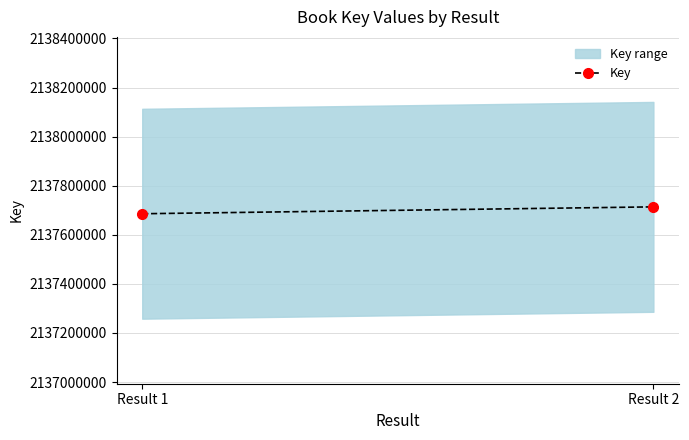

Rank the categories by value from lowest to highest.

Result 1, Result 2